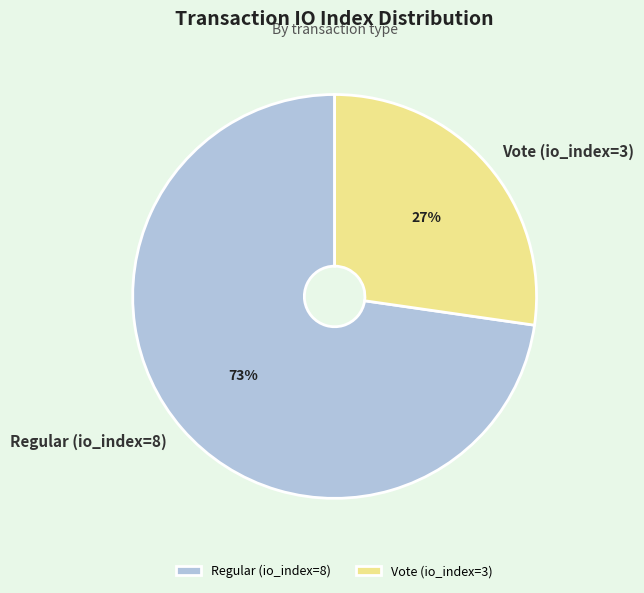

What is the largest slice in the pie chart?

Regular (io_index=8)